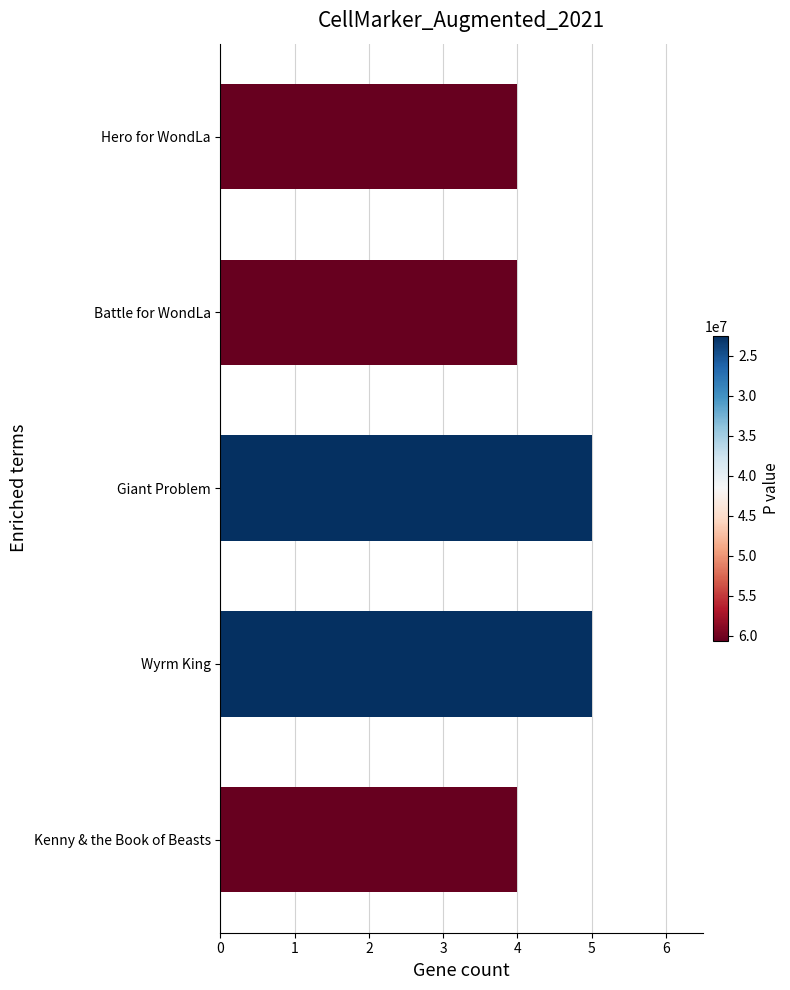

What is the label of the 1st bar from the top?

Hero for WondLa